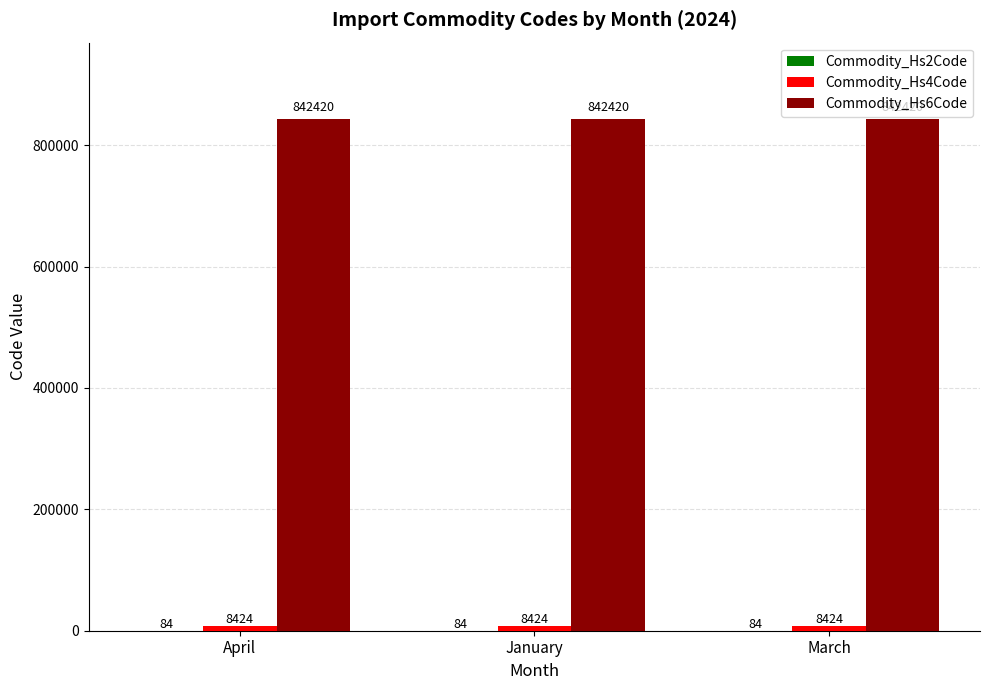

What value does the Commodity_Hs6Code series have at January?

842420